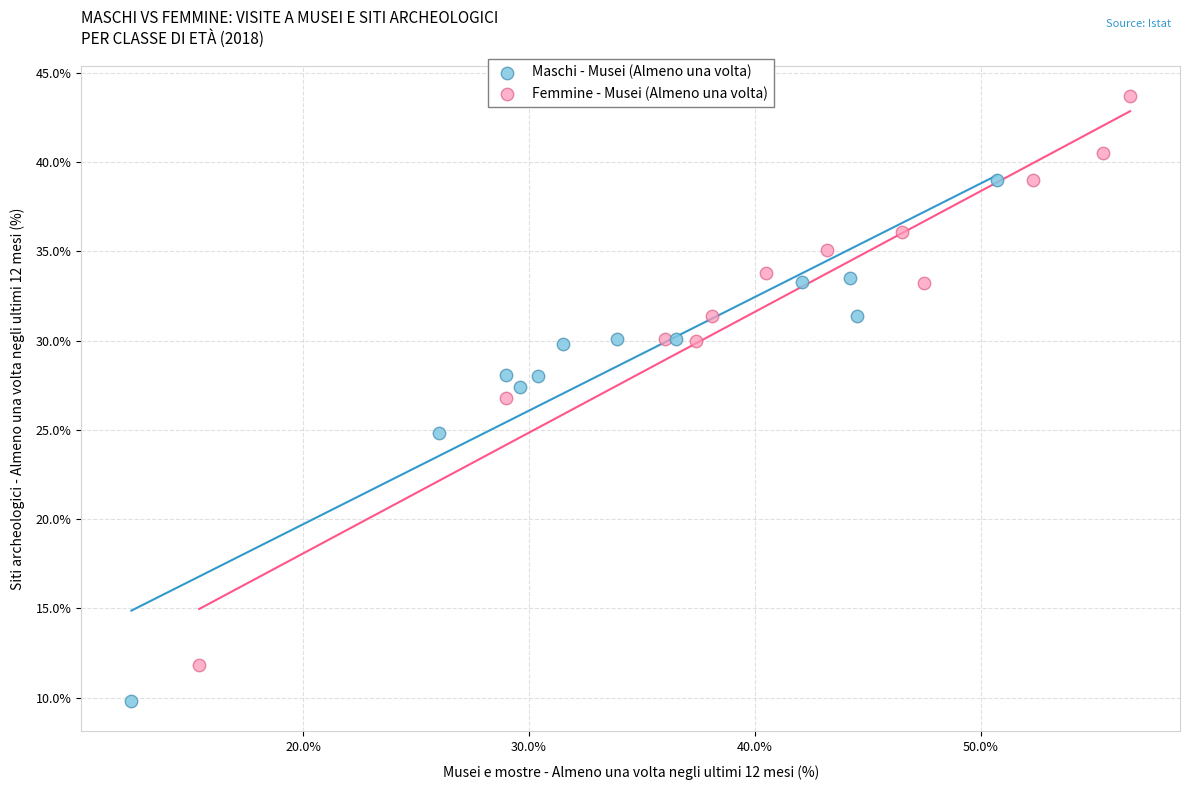

Which series contains the highest Y value?

Femmine - Musei (Almeno una volta)